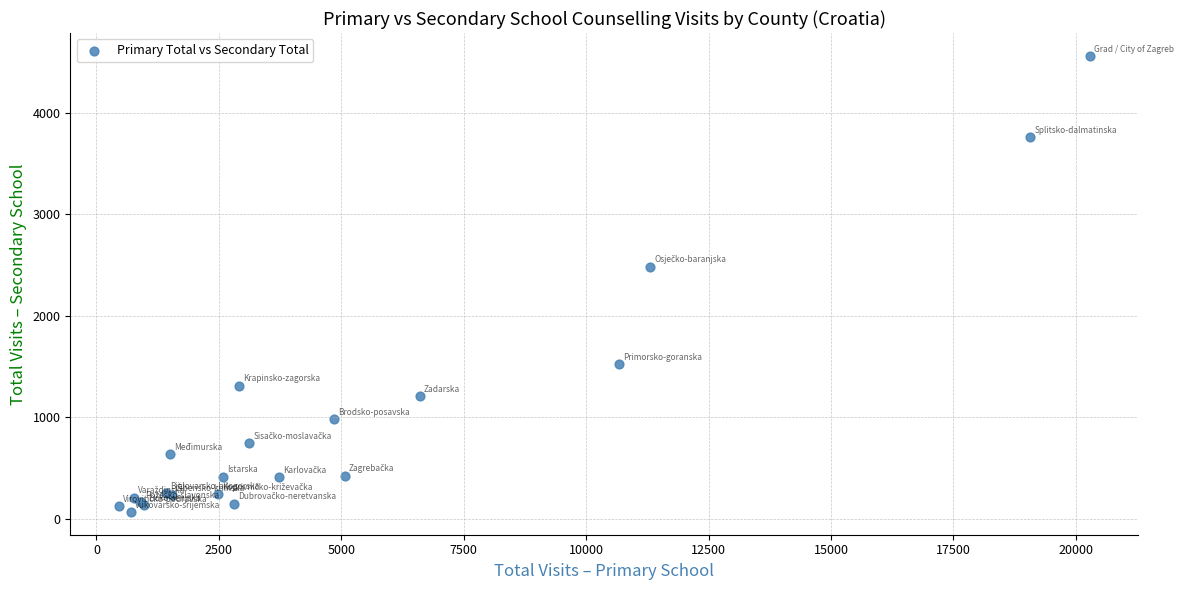

What Y value in the scatter plot is closest to 2314?

2485